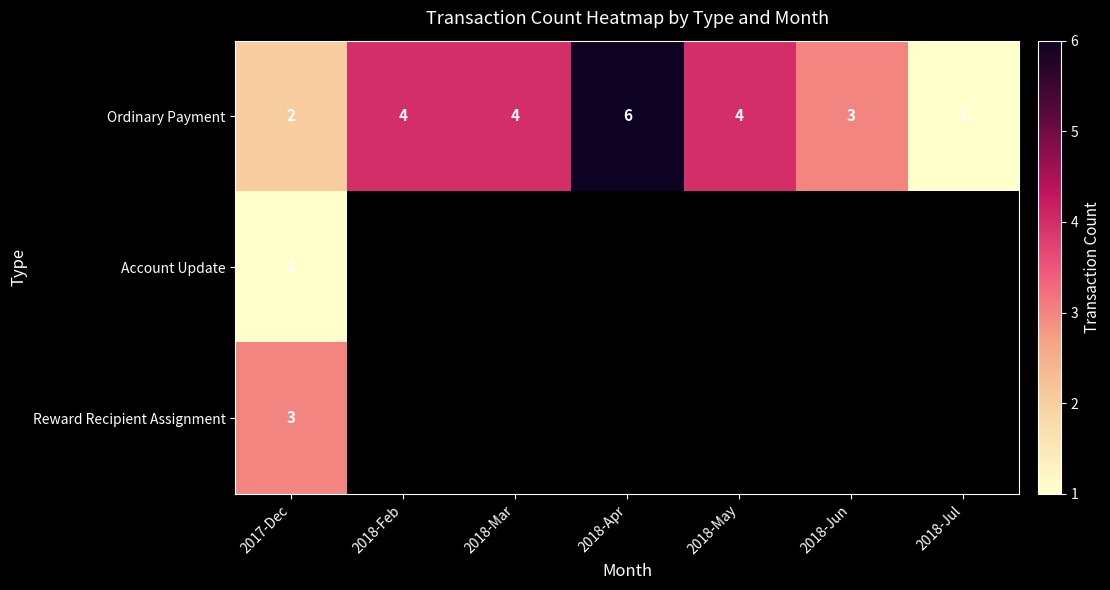

True or false: Ordinary Payment has a value of 5 at 2018-Jun.

False